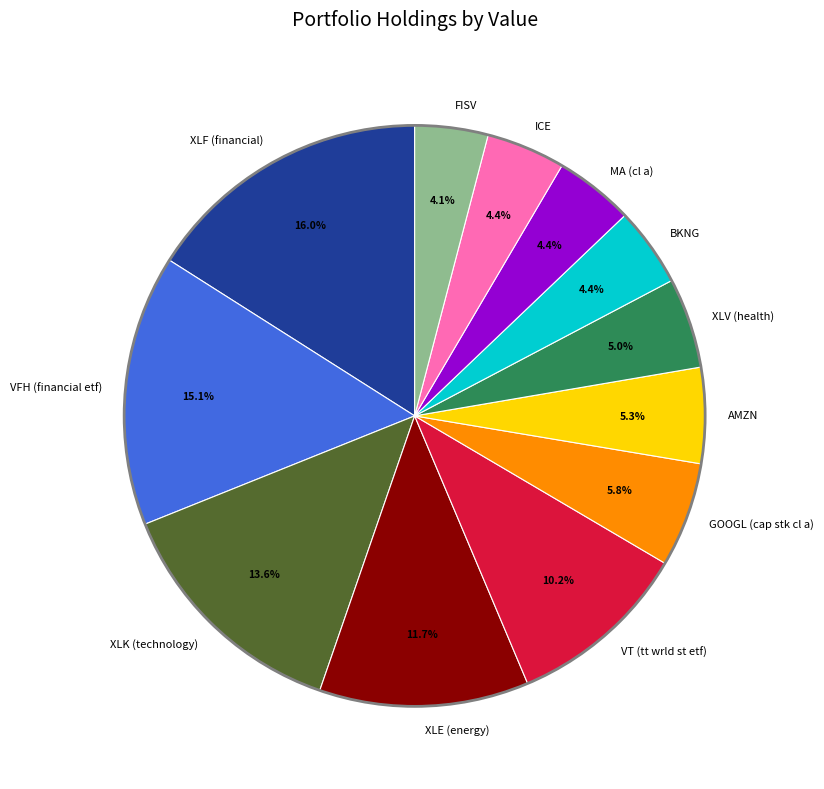

Which slice is the largest?

XLF (financial)